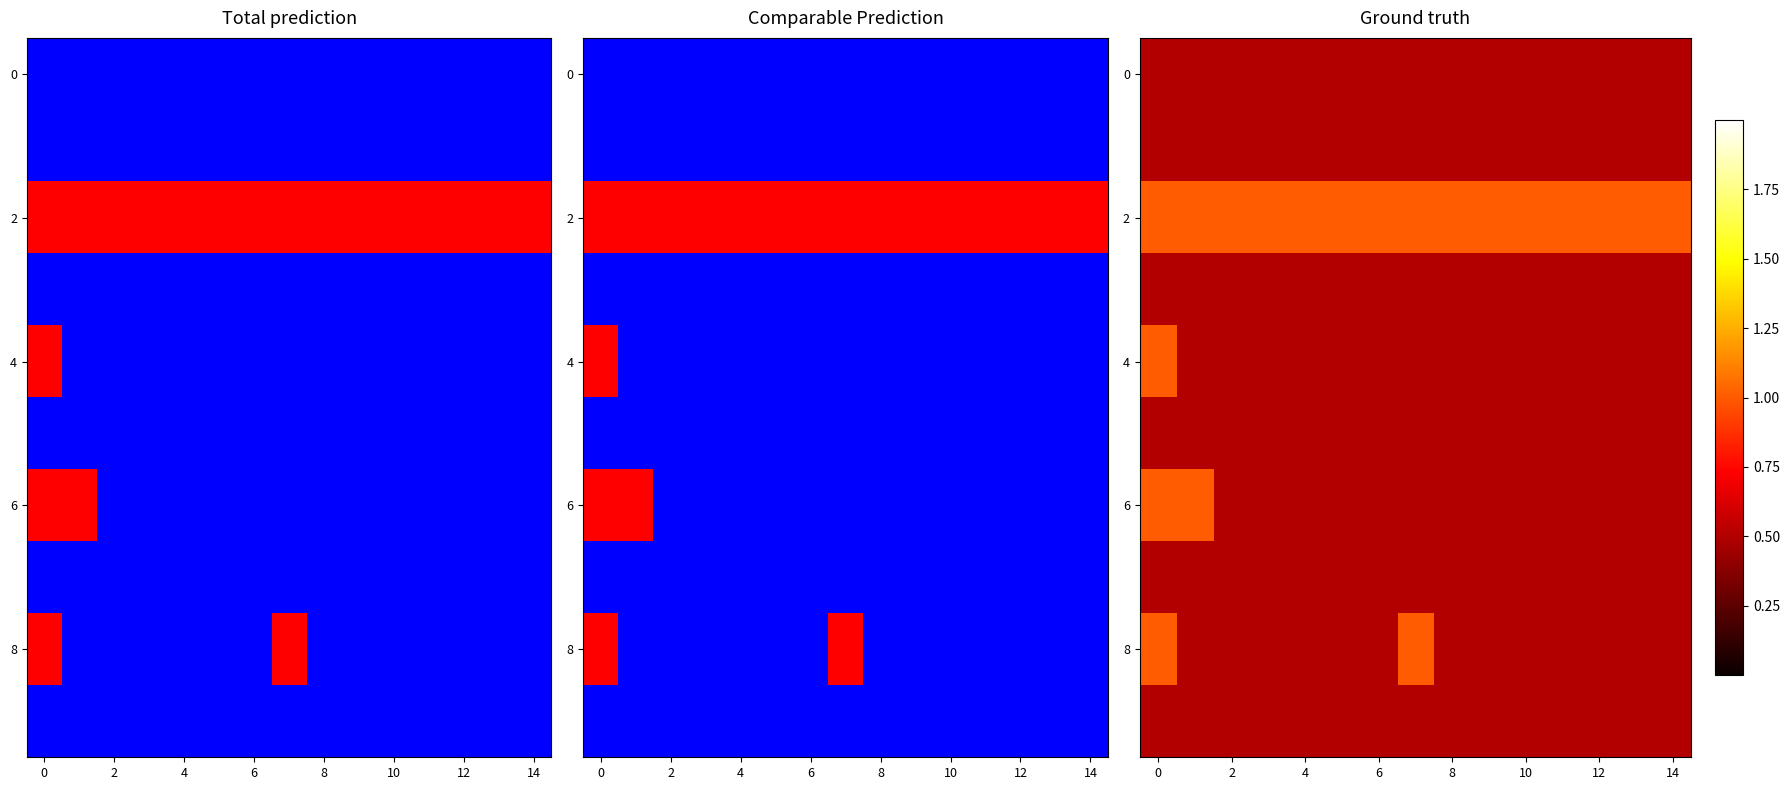

Which series has the largest range (max minus min)?

4